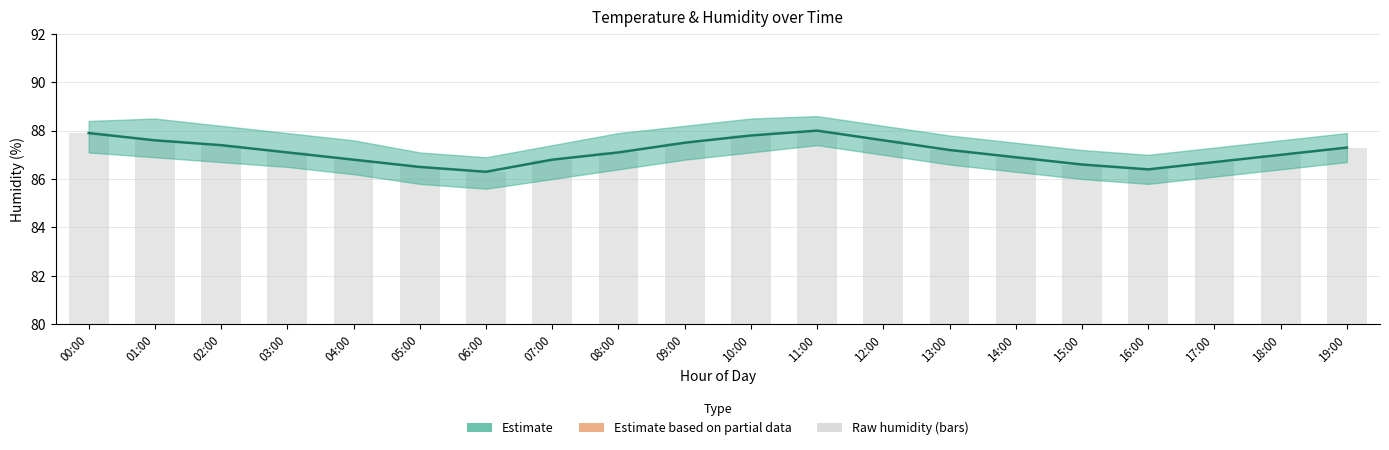

How many data points are above 87?

11